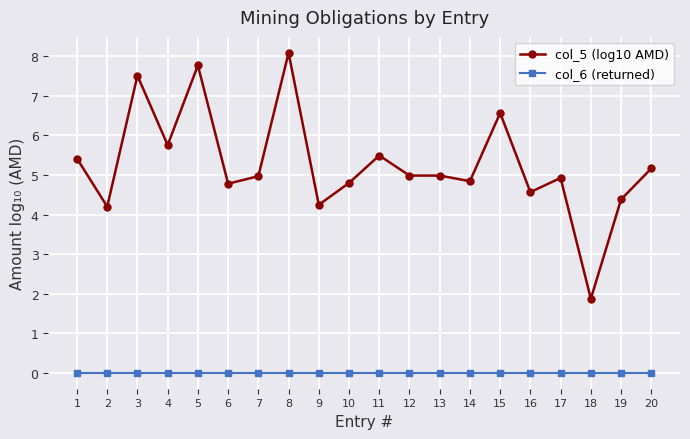

True or false: col_5 (log10 AMD) and col_6 (returned) intersect in this chart.

False